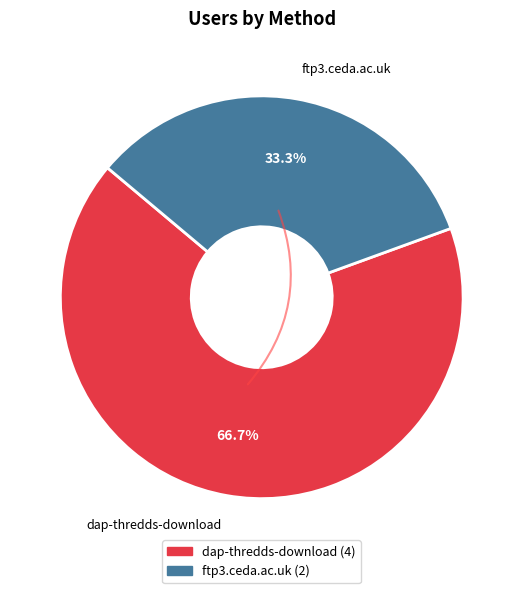

To the nearest percent, what is the average slice percentage?

50%